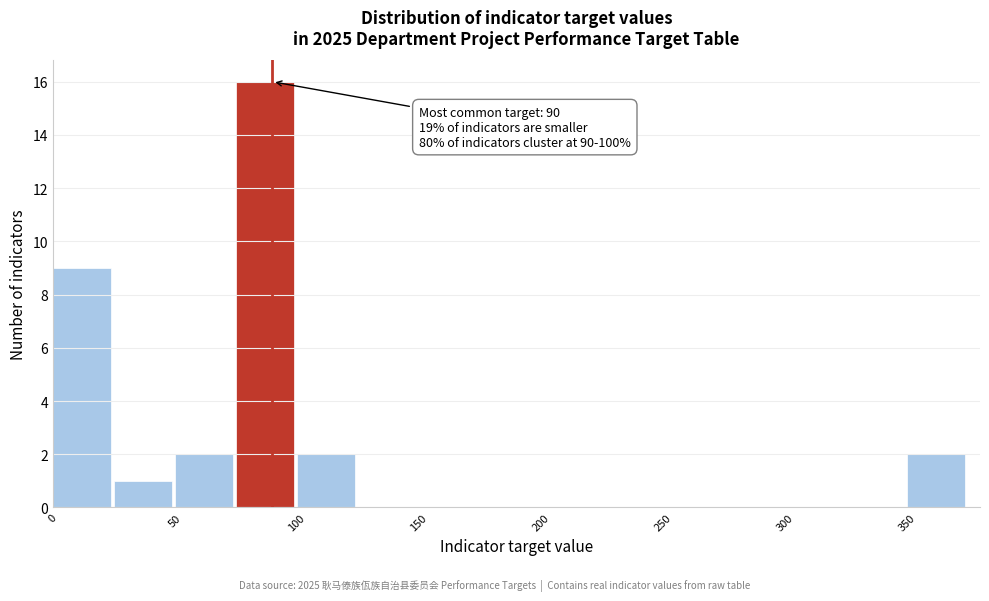

Over which range of the x-axis is the bar tallest?

75 to 100